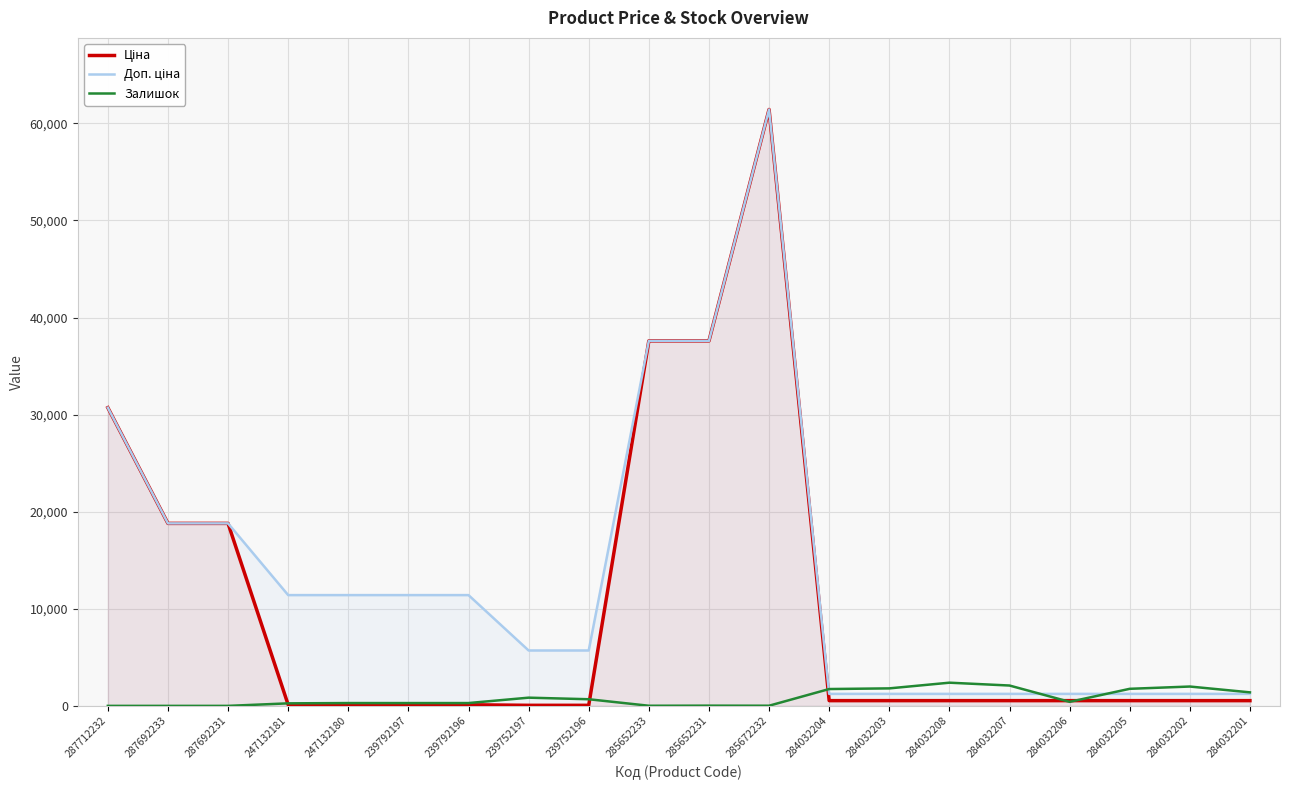

At which category does Доп. ціна reach its first local peak?

285672232